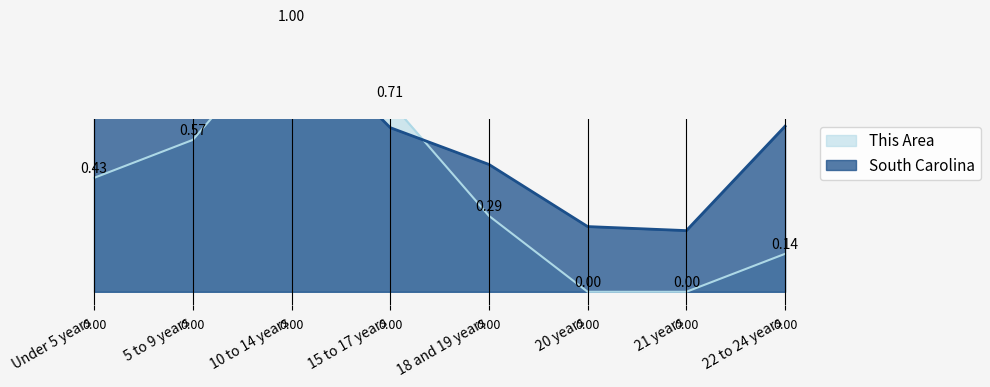

At which category does This Area reach its first local peak?

10 to 14 years